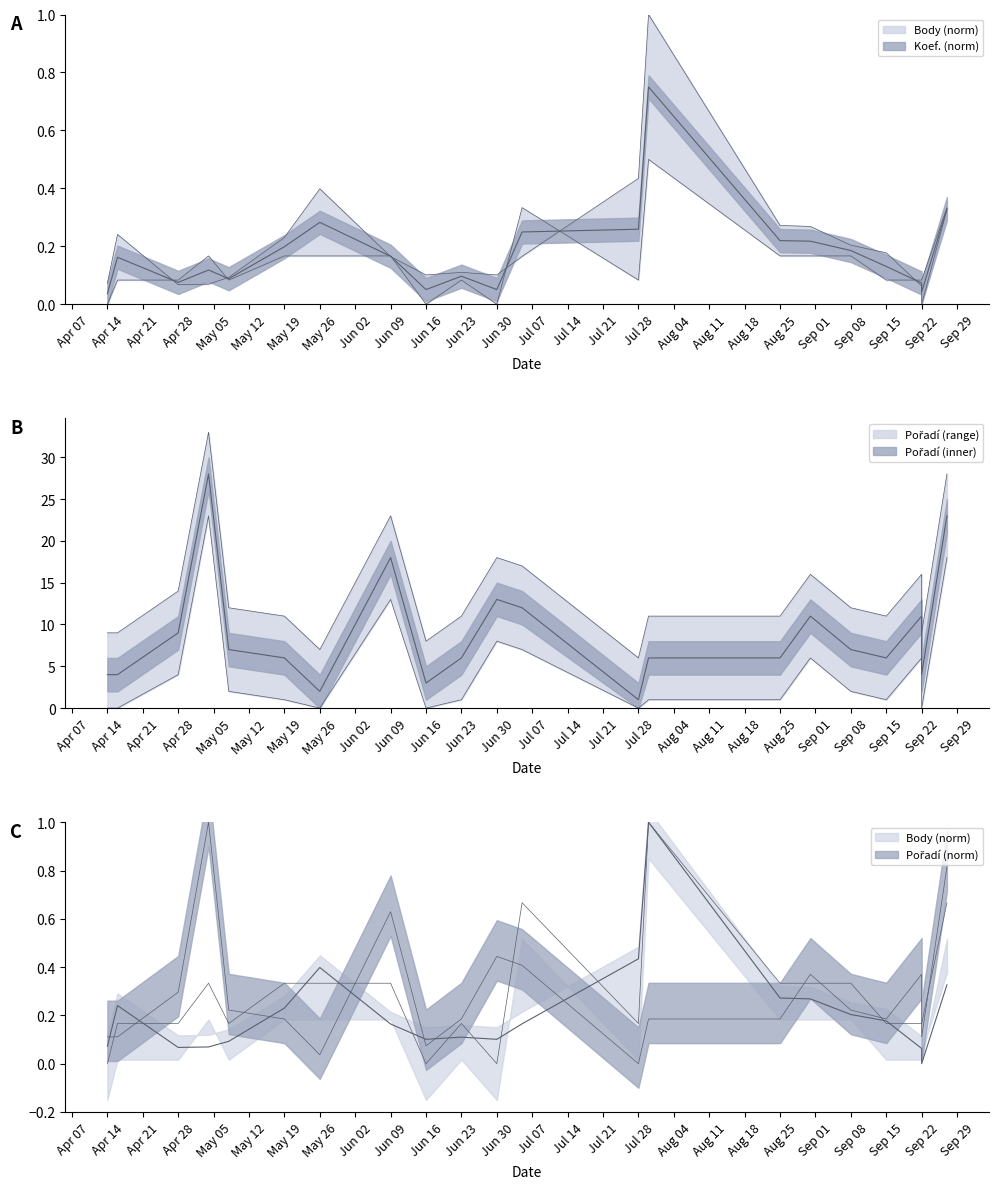

True or false: Pořadí and Koef. intersect in this chart.

False